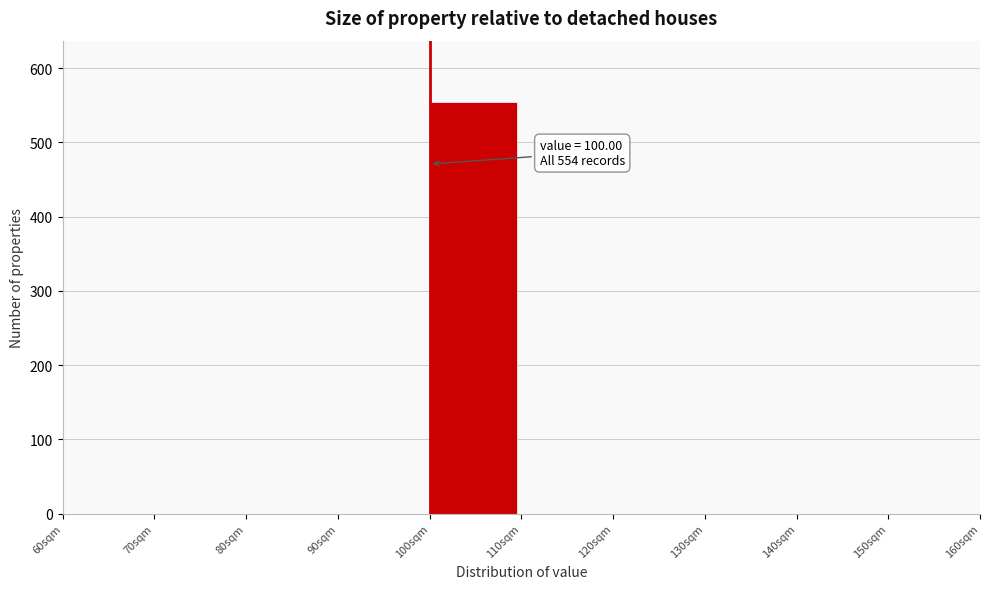

Which range on the x-axis has the tallest bar?

100 to 110